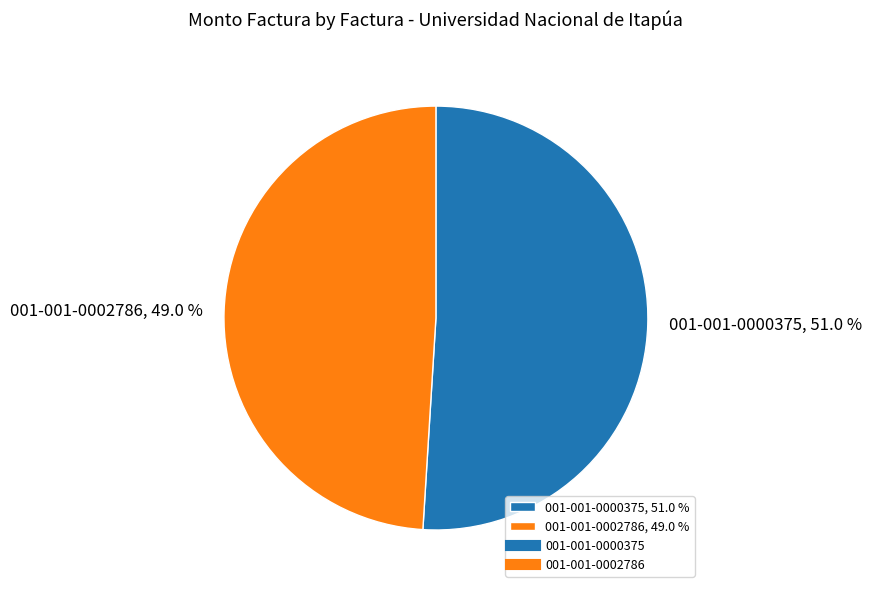

Count the number of slices in the pie.

2